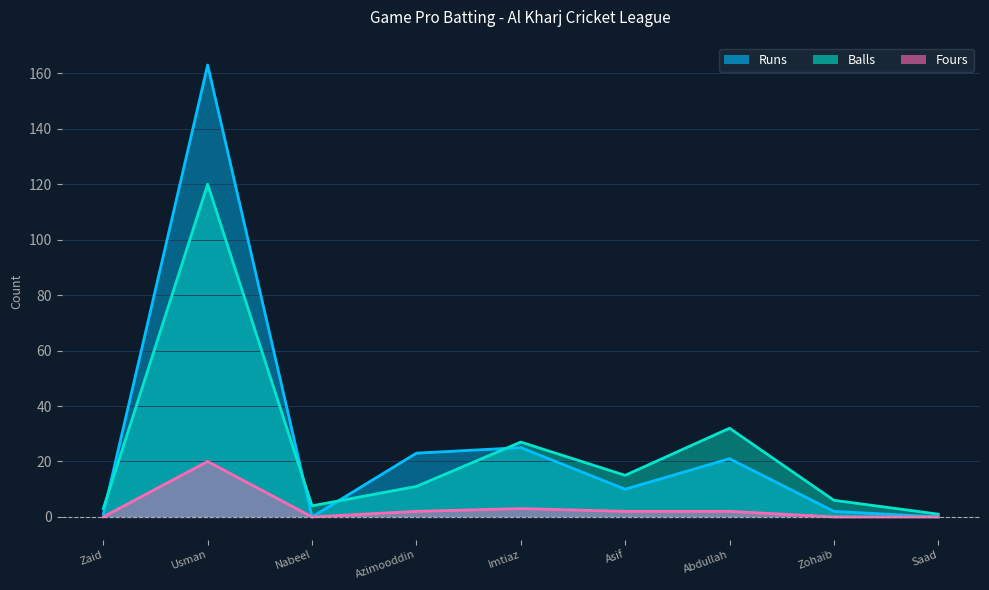

At how many categories does at least one series exceed 27?

2